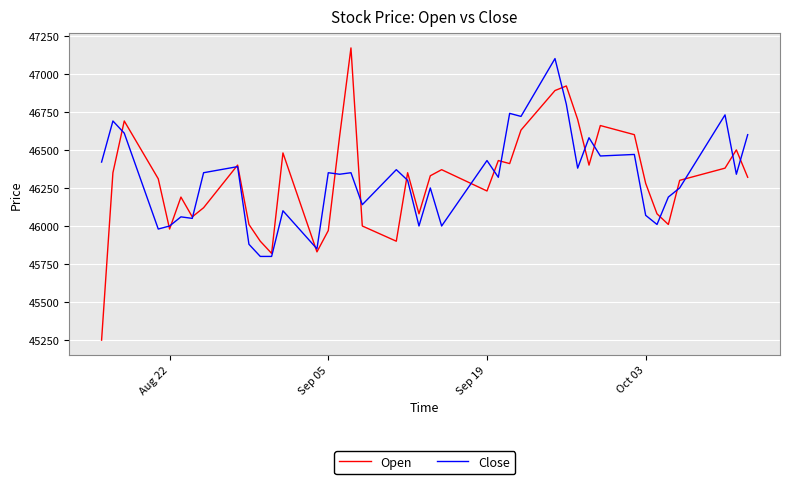

Which series has the largest range (max minus min)?

Open